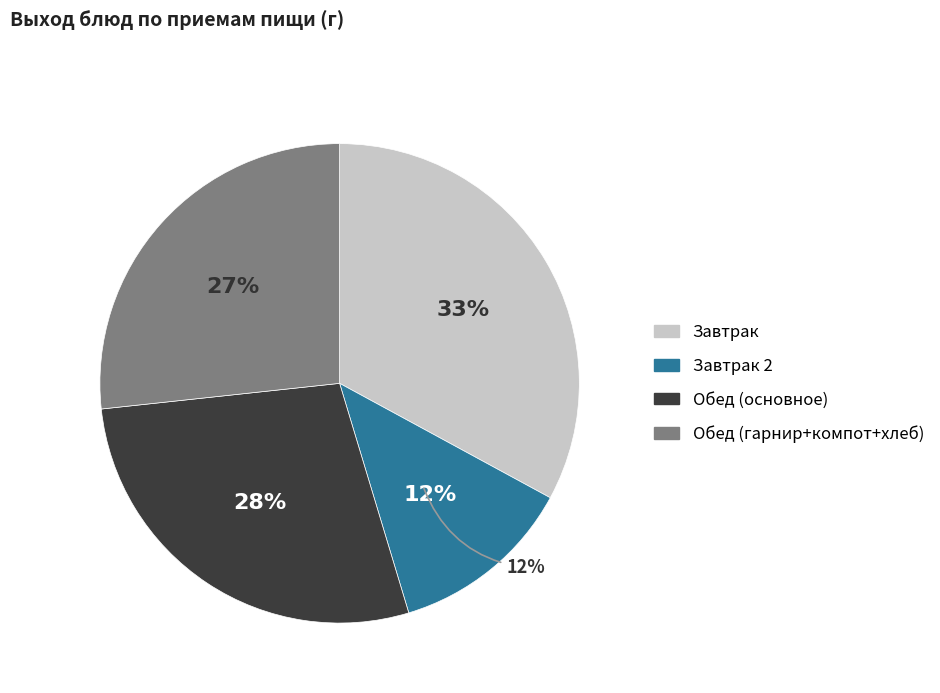

Does Щи с курой и сметаной account for over 50% of the chart?

No